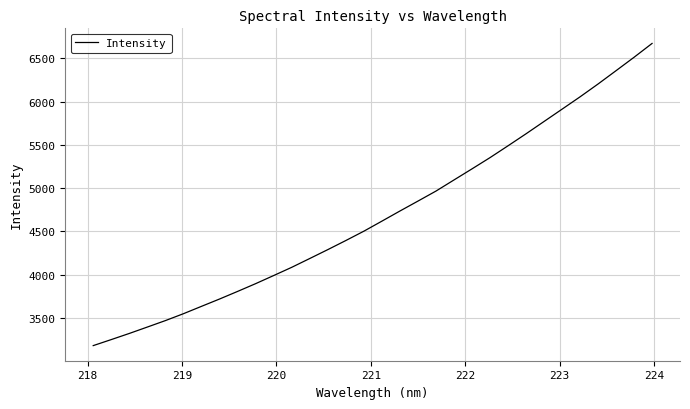

What is the smallest value displayed?

3181.7